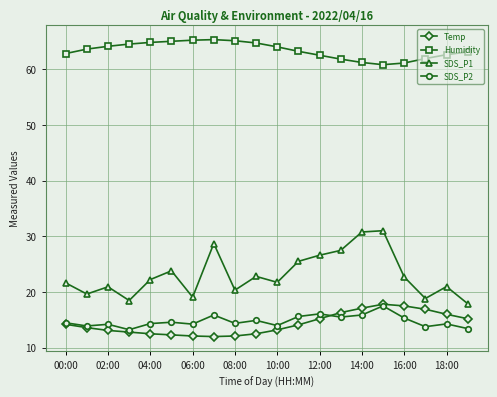

True or false: Humidity and SDS_P2 intersect in this chart.

False